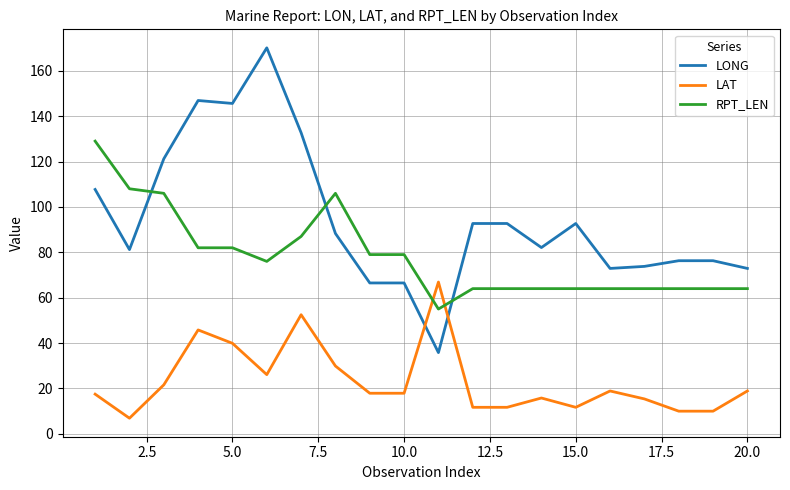

What is the highest value of the LONG series?

170.1